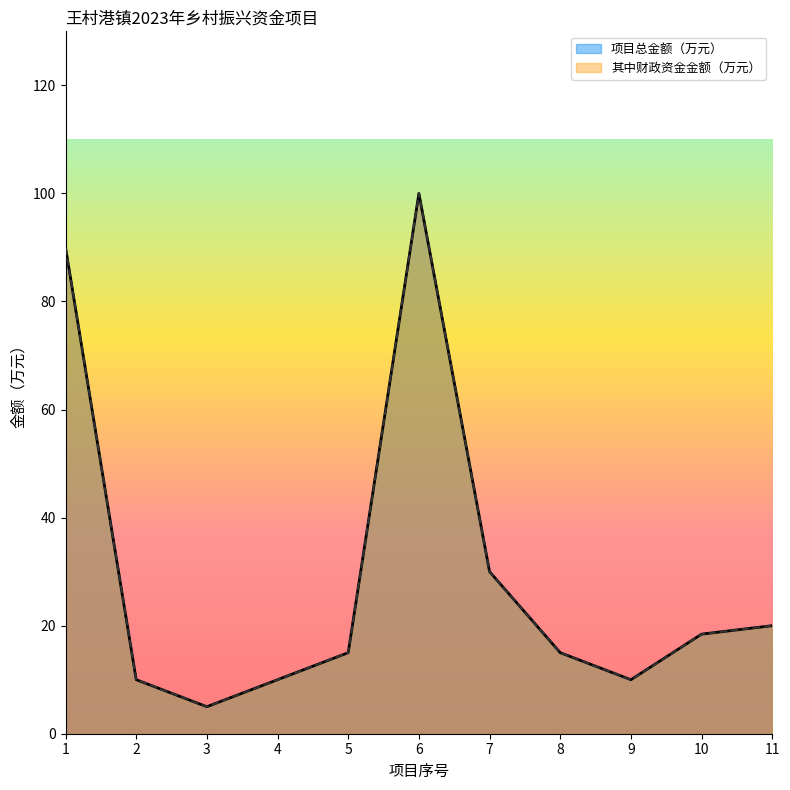

What is the difference between the second highest and minimum values in the 项目总金额（万元） series?

85.0